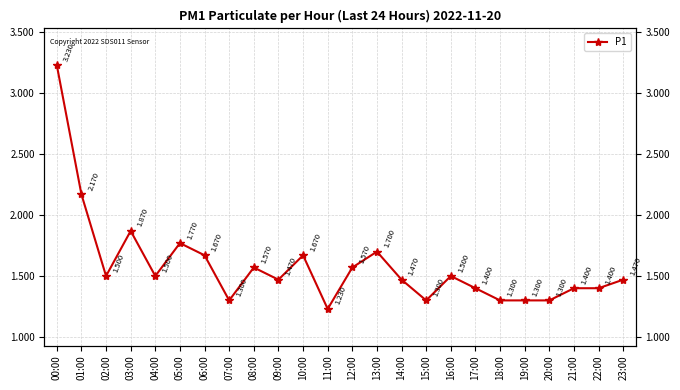

Rank the categories by value from highest to lowest.

00:00, 01:00, 03:00, 05:00, 13:00, 06:00, 10:00, 08:00, 12:00, 02:00, 04:00, 16:00, 09:00, 14:00, 23:00, 17:00, 21:00, 22:00, 07:00, 15:00, 18:00, 19:00, 20:00, 11:00